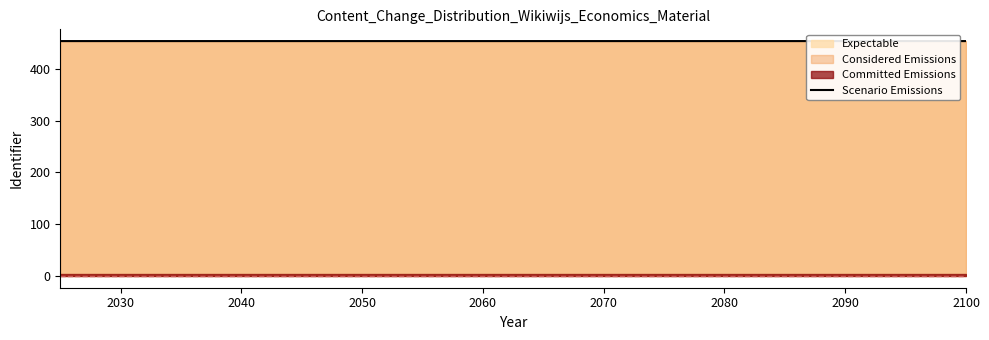

What is the average value?

453.5